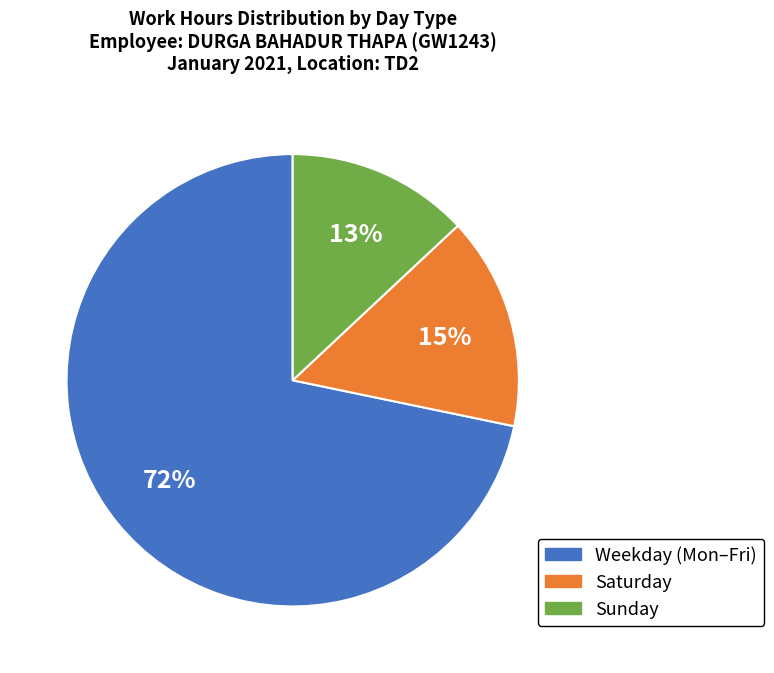

To the nearest percent, what is the difference between the largest and smallest slice percentages?

59%